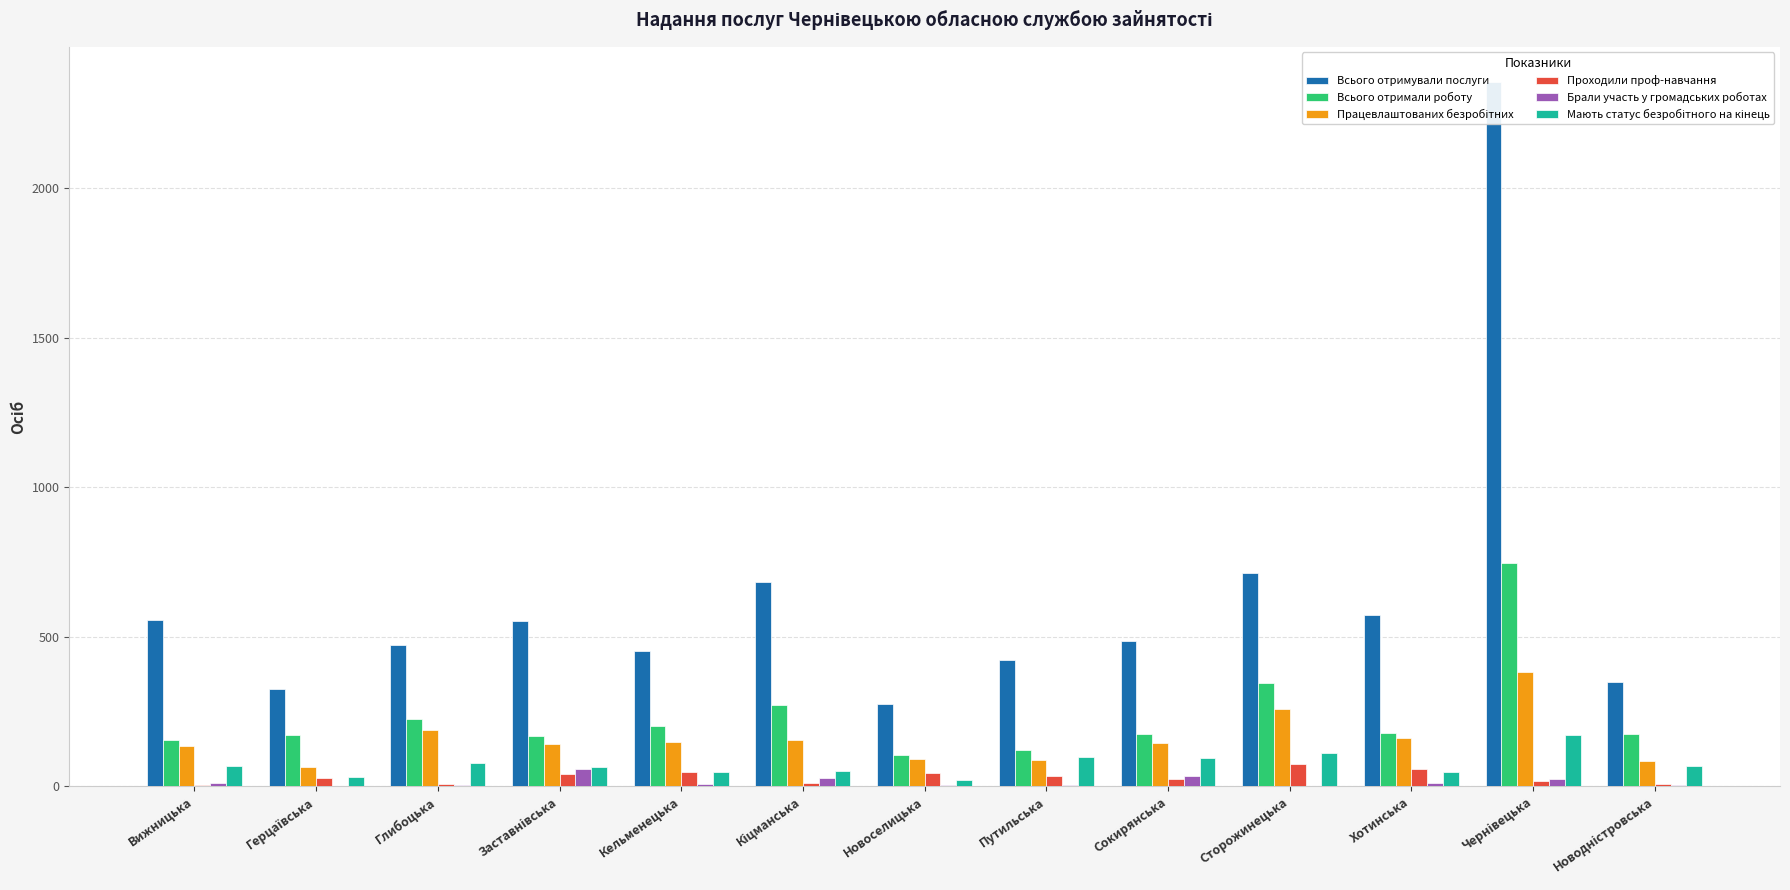

What is the difference between the Всього отримали роботу values at Сокирянська and Вижницька?

21